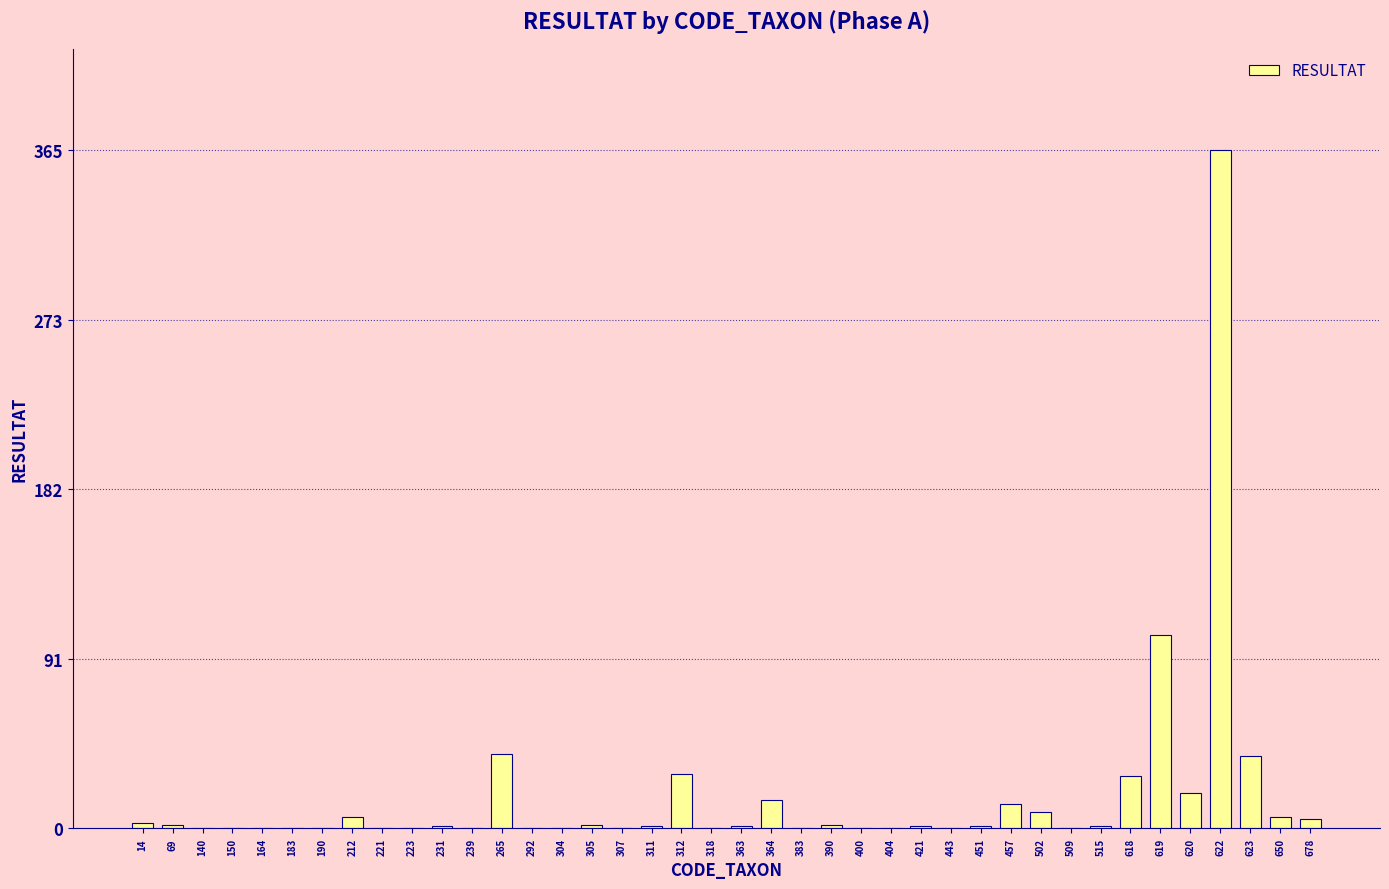

The chart shows a value of 1 at 231. True or false?

True